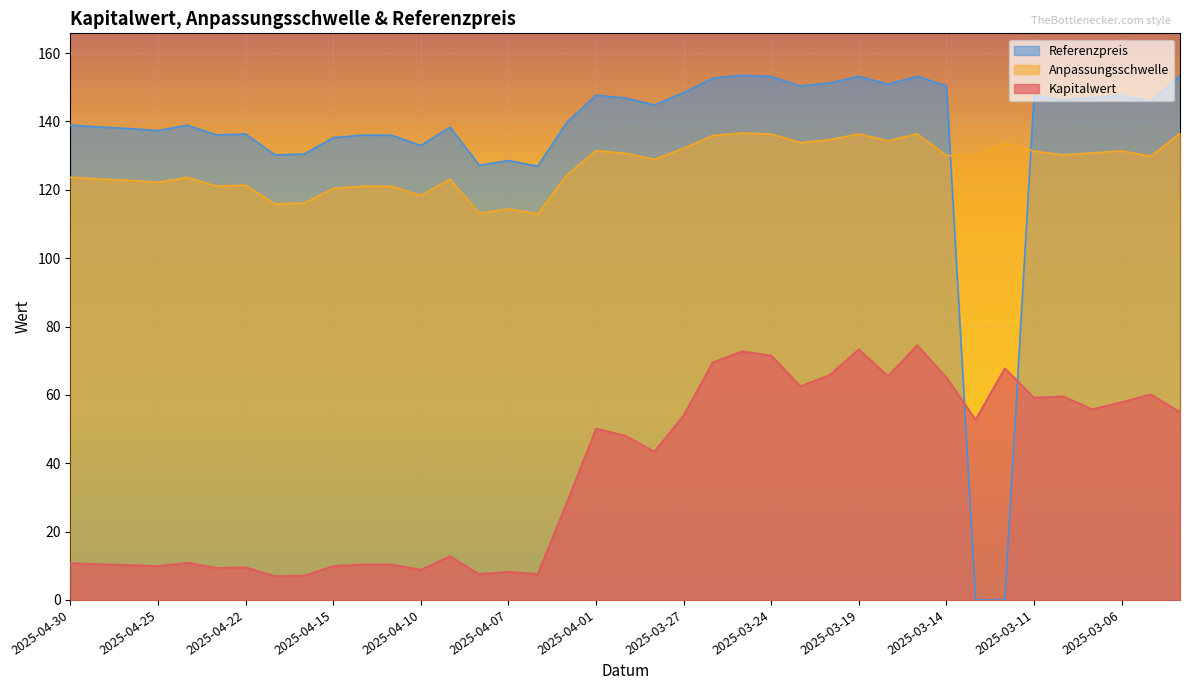

What is the difference between the second highest and minimum values in the Kapitalwert series?

66.4